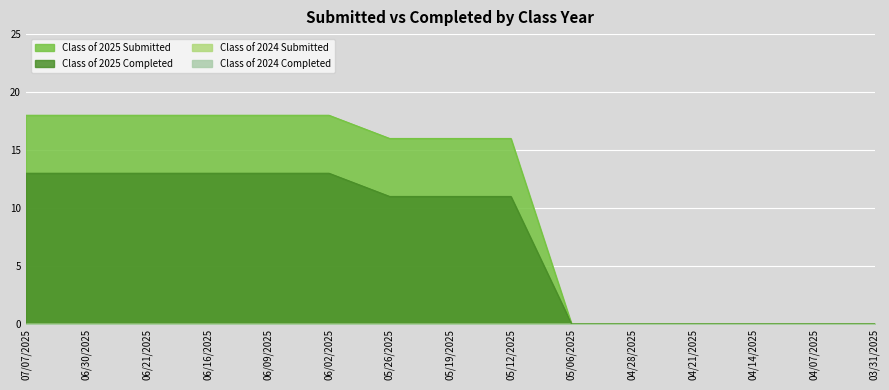

How many lines are shown in the chart?

4